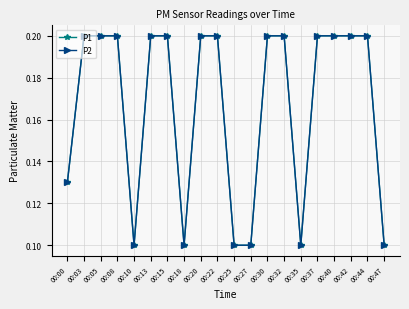

Is this an area chart (filled region under the line)?

No